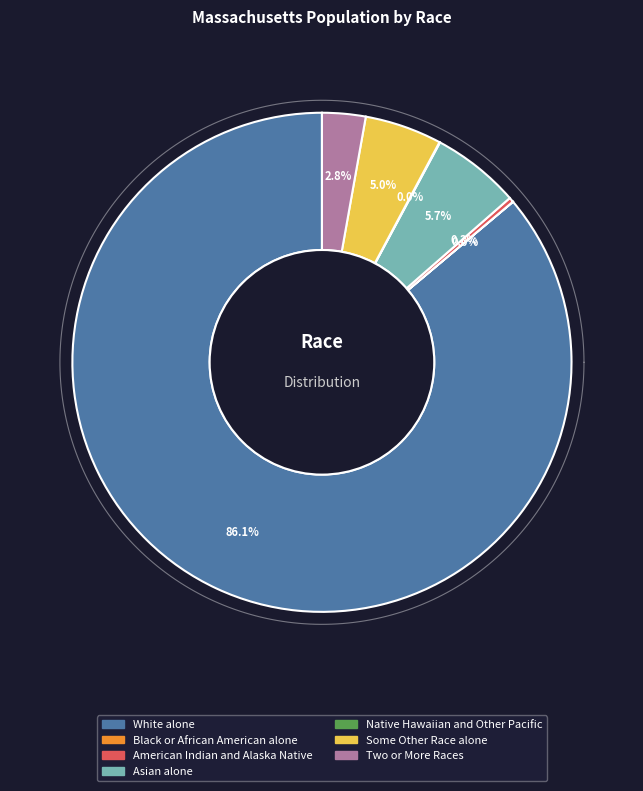

What is the change in value from White alone to Some Other Race alone?

-4960085